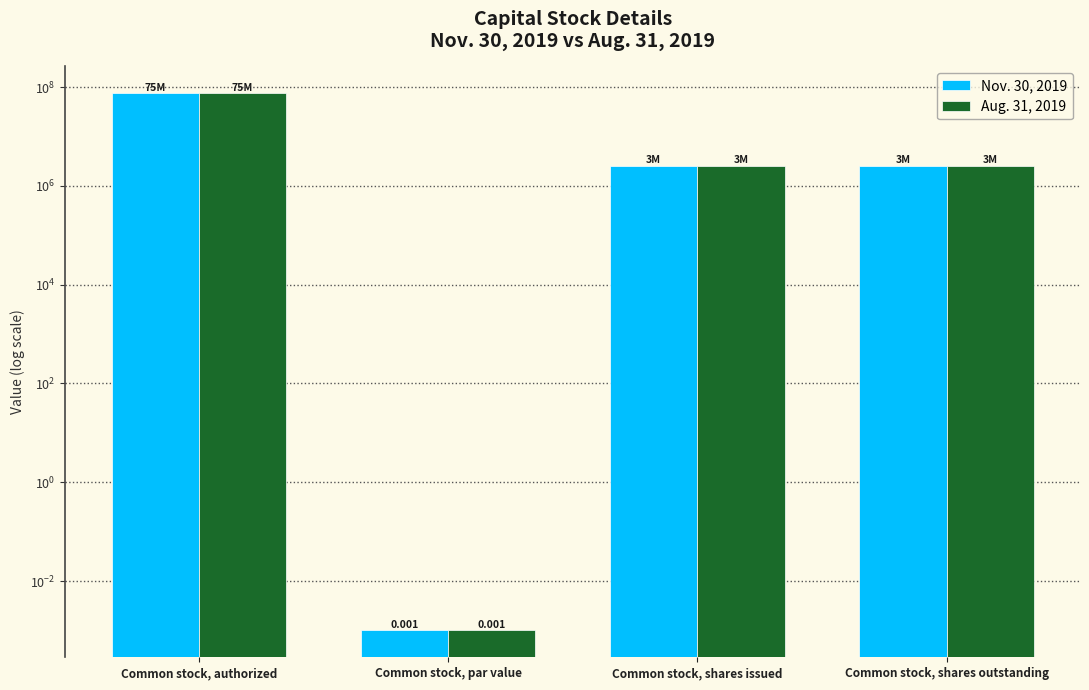

What is the average value of the Aug. 31, 2019 series?

20037000.0